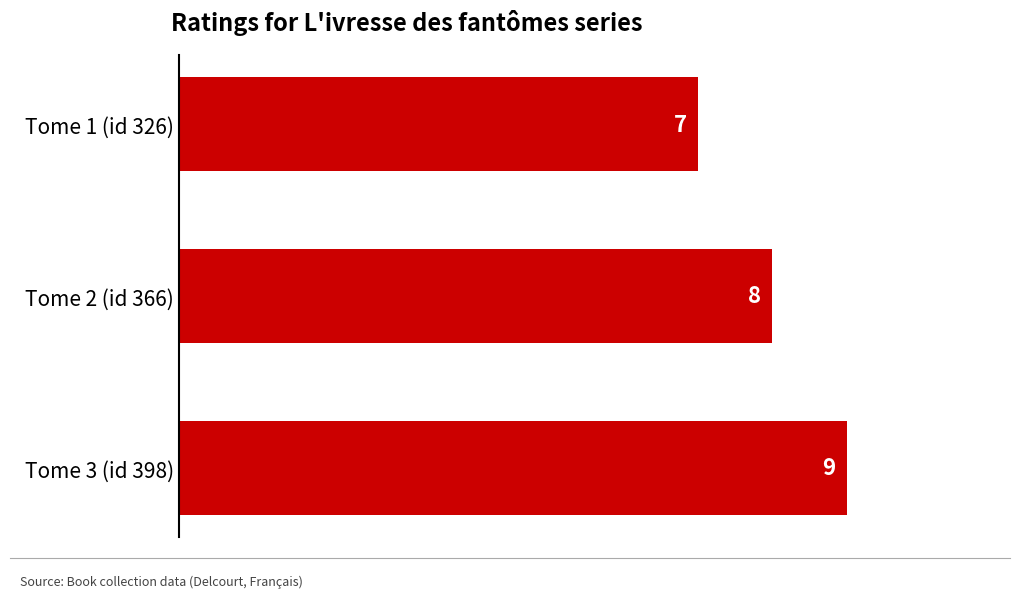

Rank the categories by value from highest to lowest.

Tome 3 (id 398), Tome 2 (id 366), Tome 1 (id 326)